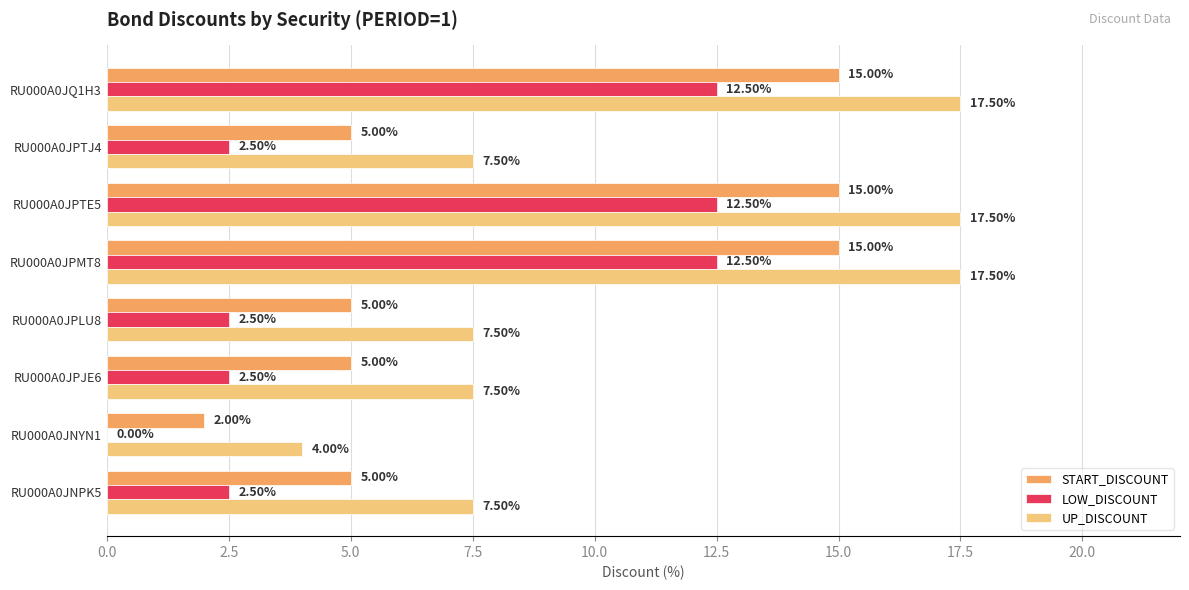

What are all the series names shown in the legend?

START_DISCOUNT, LOW_DISCOUNT, UP_DISCOUNT